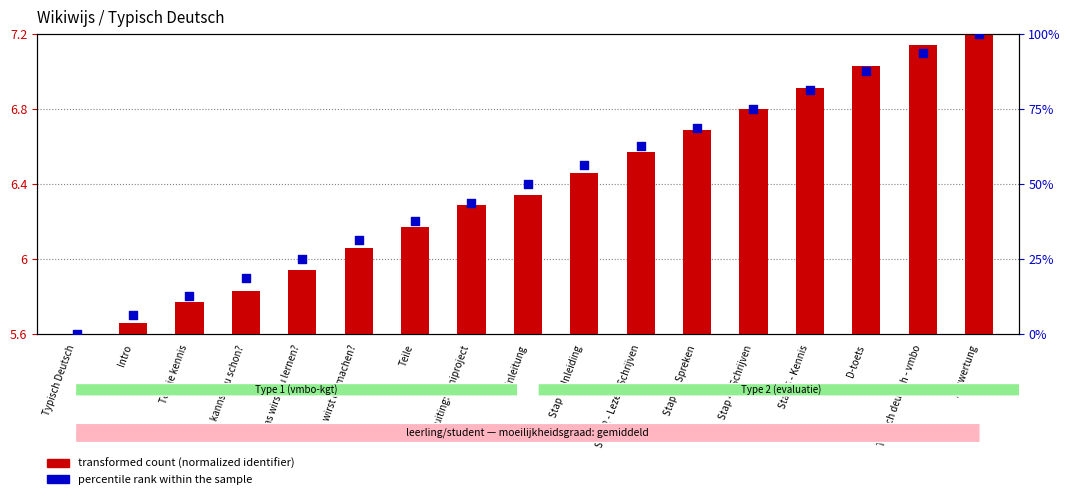

At which category is the sum across all series the highest?

Auswertung